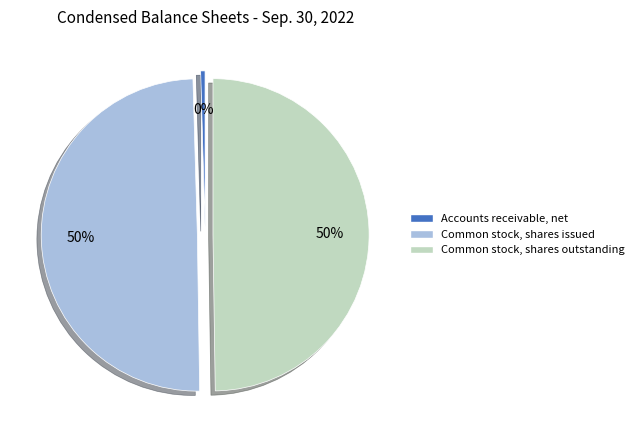

Do Common stock, shares issued and Common stock, shares outstanding together represent more than half of the pie?

Yes